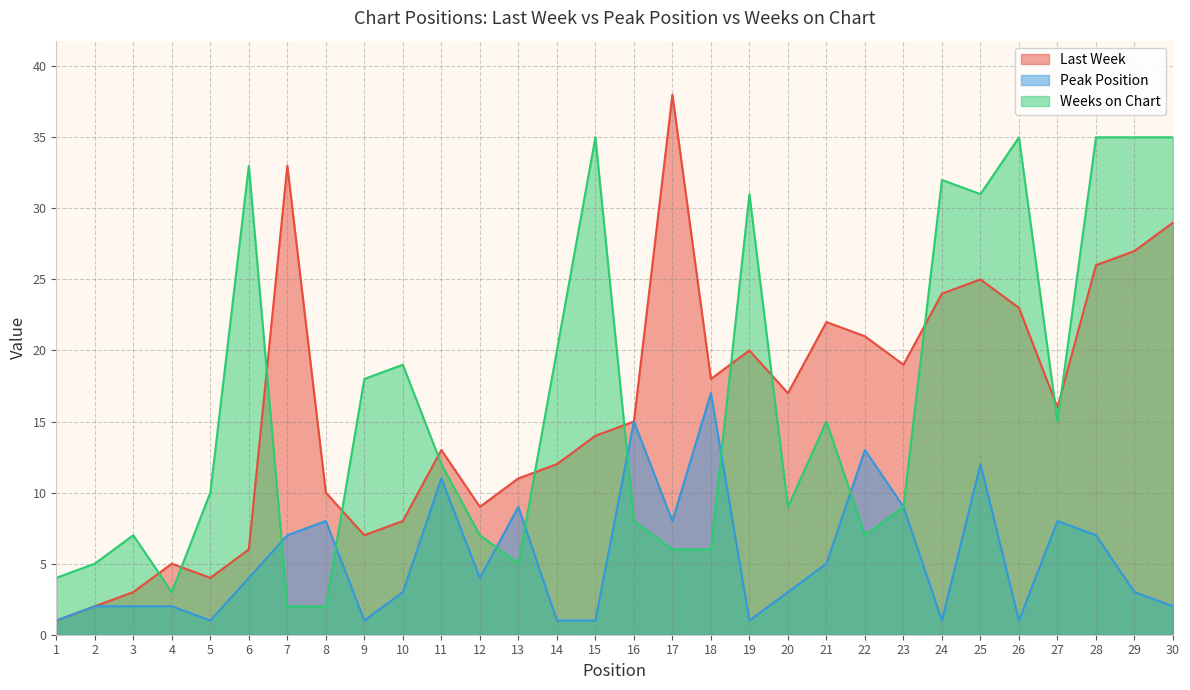

Which series has the largest range (max minus min)?

Last Week